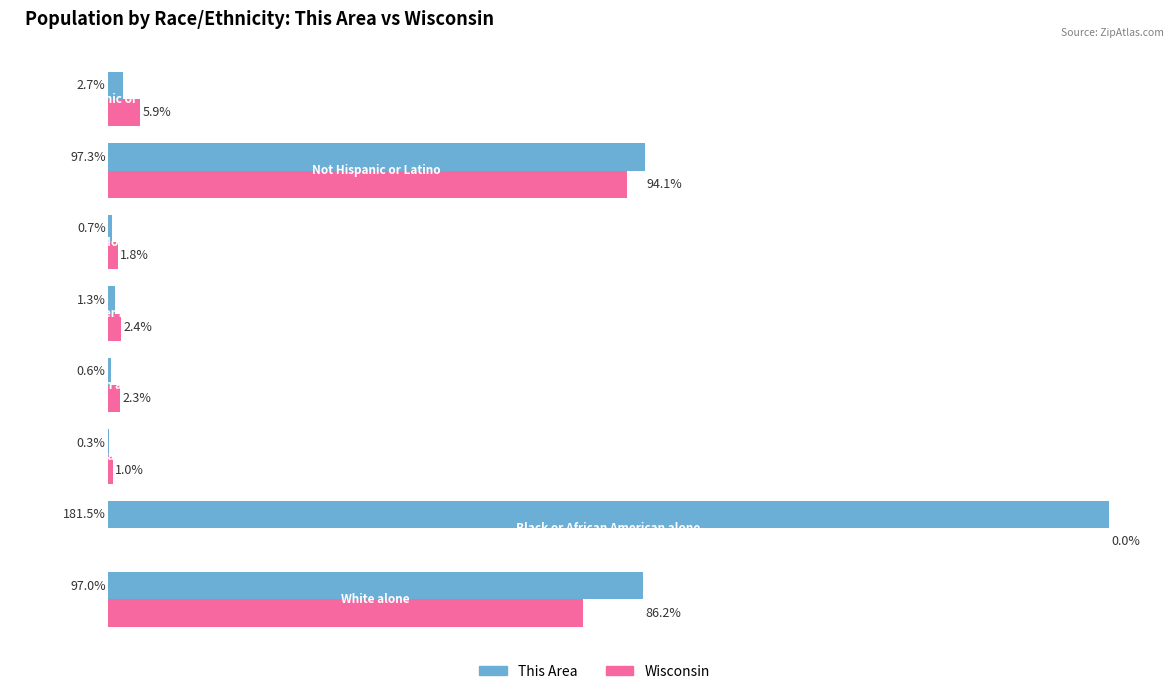

Which series has the largest total across all categories?

This Area